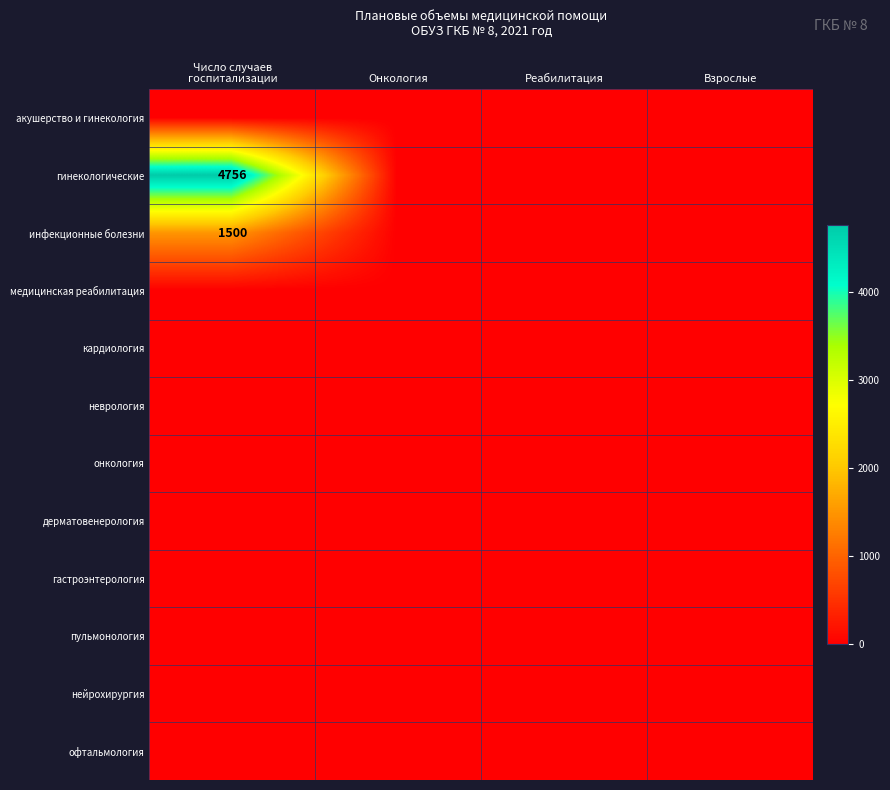

At which category is the sum across all series the highest?

Число случаев
госпитализации